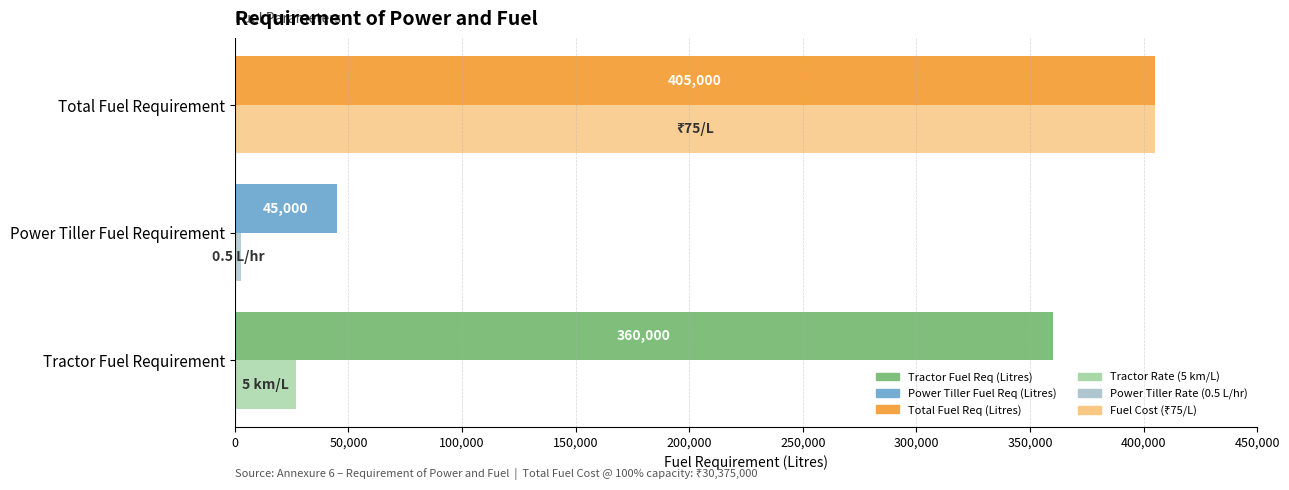

What is the difference between the highest and lowest values at Tractor Fuel Requirement?

333000